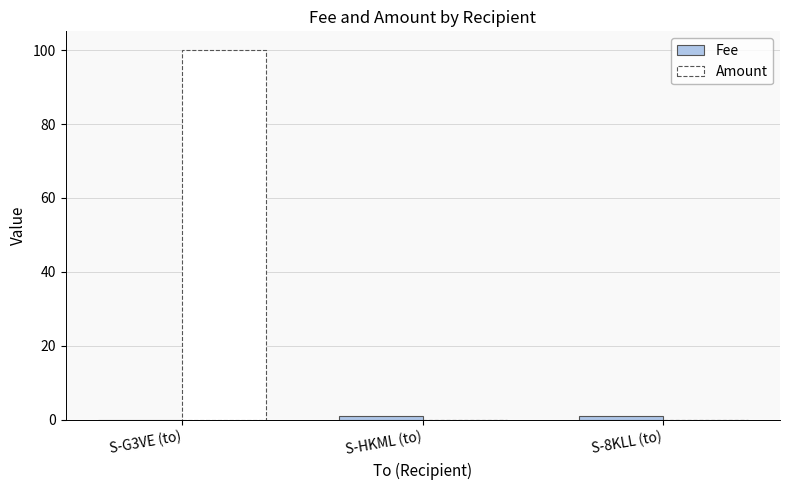

At which category does the chart reach its peak across all series?

S-G3VE (to)